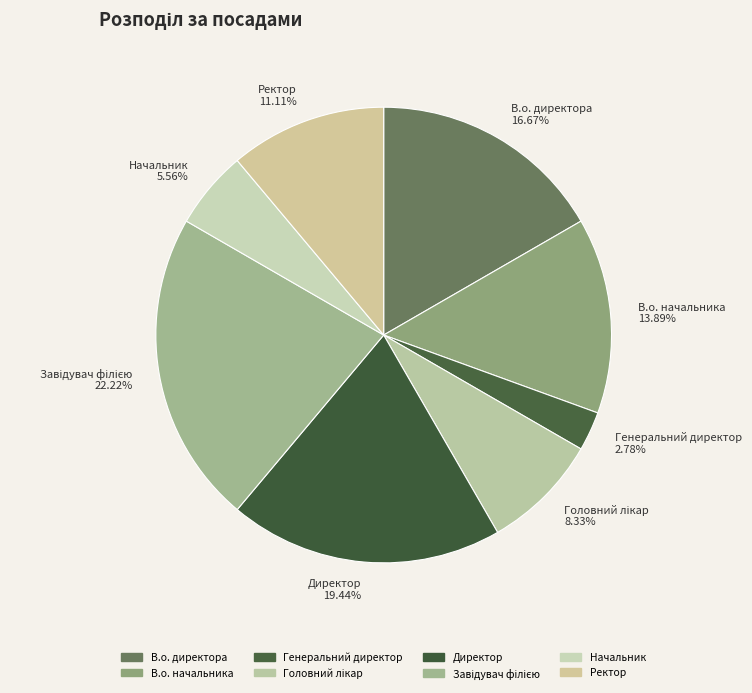

What percentage is NOT represented by Начальник?

94.4%